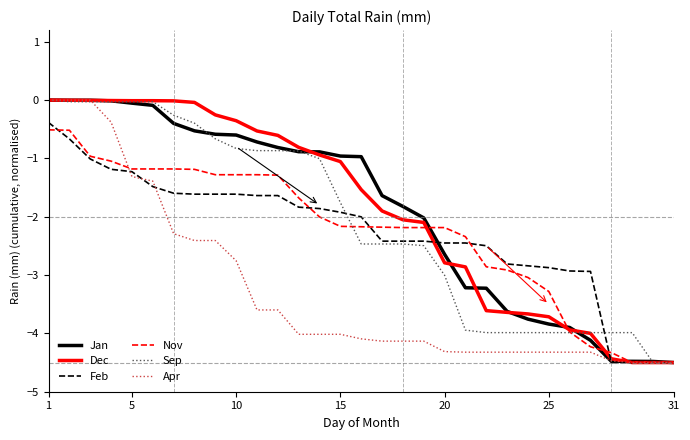

What are all the series names shown in the legend?

Jan, Dec, Feb, Nov, Sep, Apr